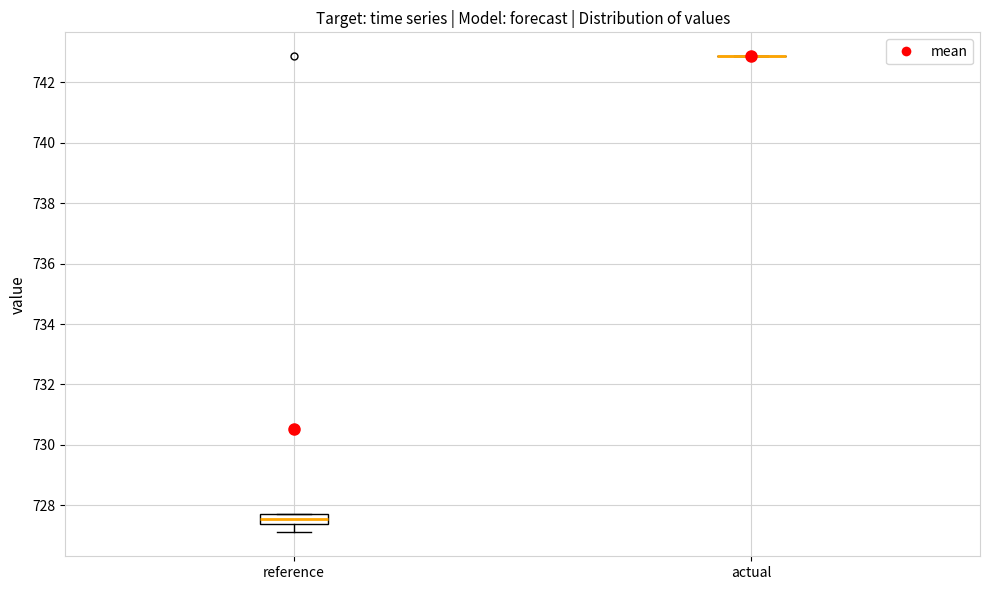

Reading left to right, transcribe this box plot: for each box, give where its median line is, the range the box spans, and where its two whiskers end, as read against the y-axis. The values are not printed on the chart, so give them approximately, as read against the axis.

reference: median 727.6 (inside the box), box 727.4 to 727.6, whiskers 727.2 to 727.6
actual: box collapsed to a line at 742.8, whiskers 742.8 to 742.8